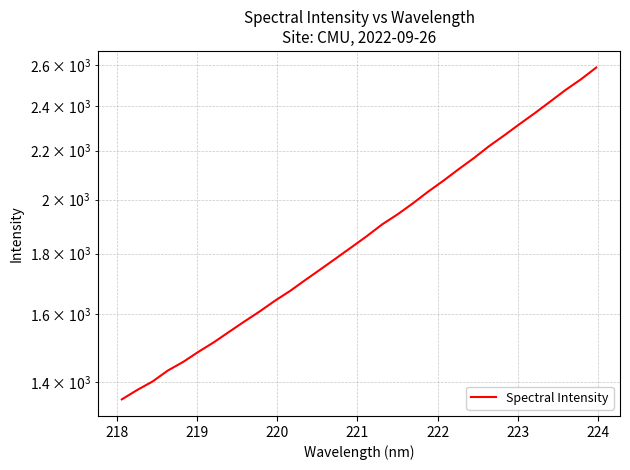

How many categories are shown in the chart?

32